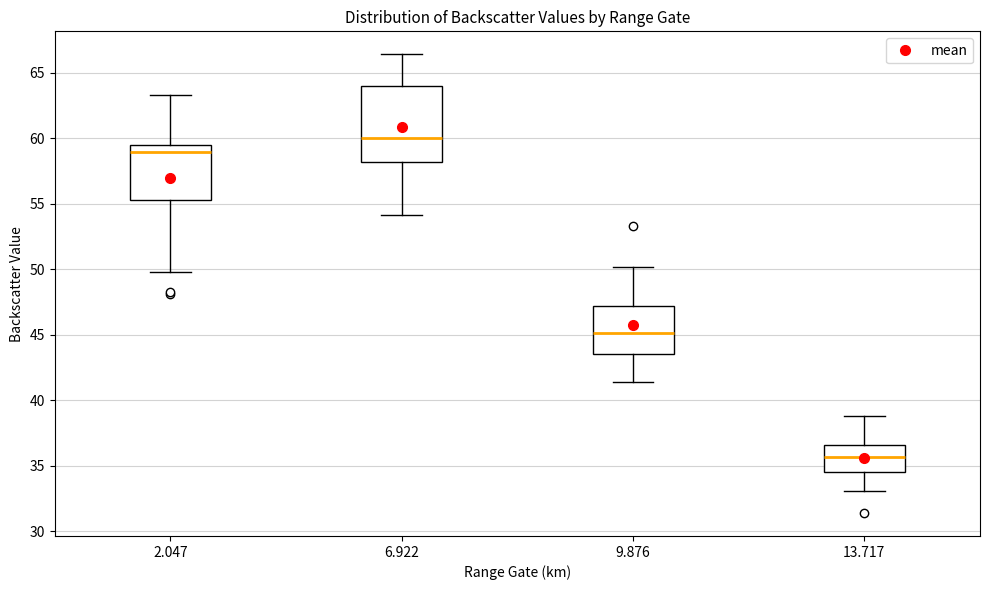

Where does the lower whisker of the box at x = 13.717 end on the y-axis? The values are not printed on the chart, so give them approximately, as read against the axis.

33.0